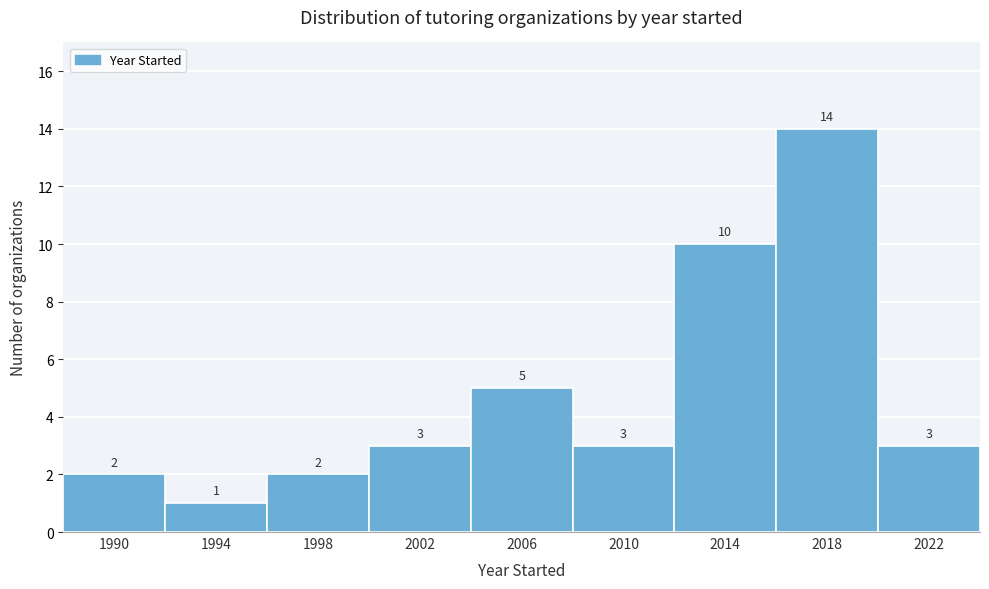

Reading left to right, extract all data points from this chart.

2	1	2	3	5	3	10	14	3